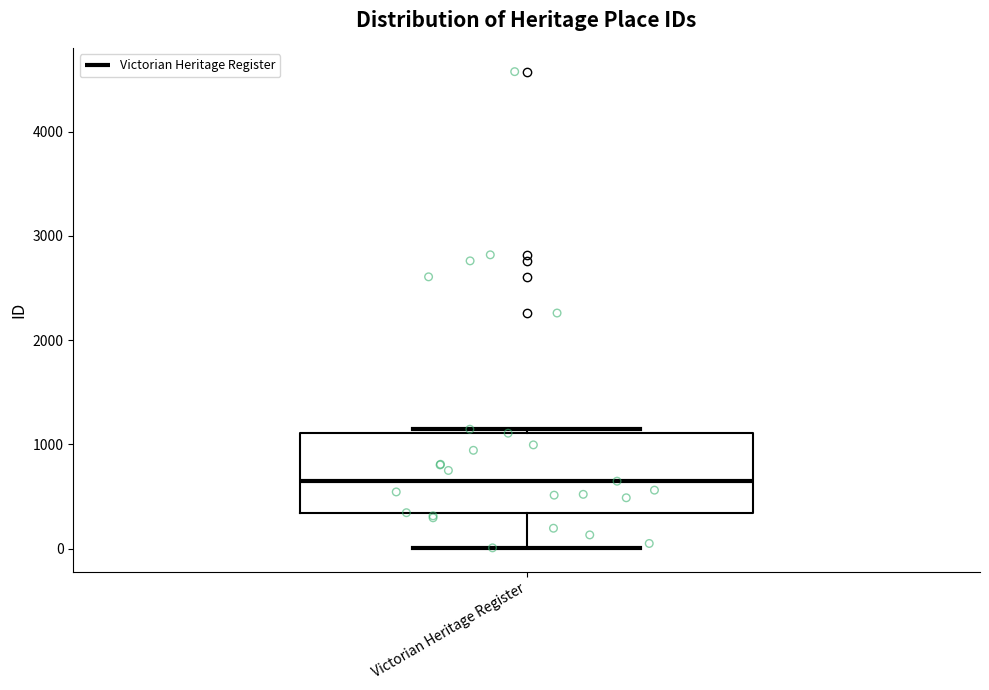

Read this box plot against the y-axis: the position of the median line, the range covered by the box, and the ends of both whiskers. The values are not printed on the chart, so give them approximately, as read against the axis.

median 600, box 300 to 1100, whiskers 0 to 1100 (just above the box's upper edge)